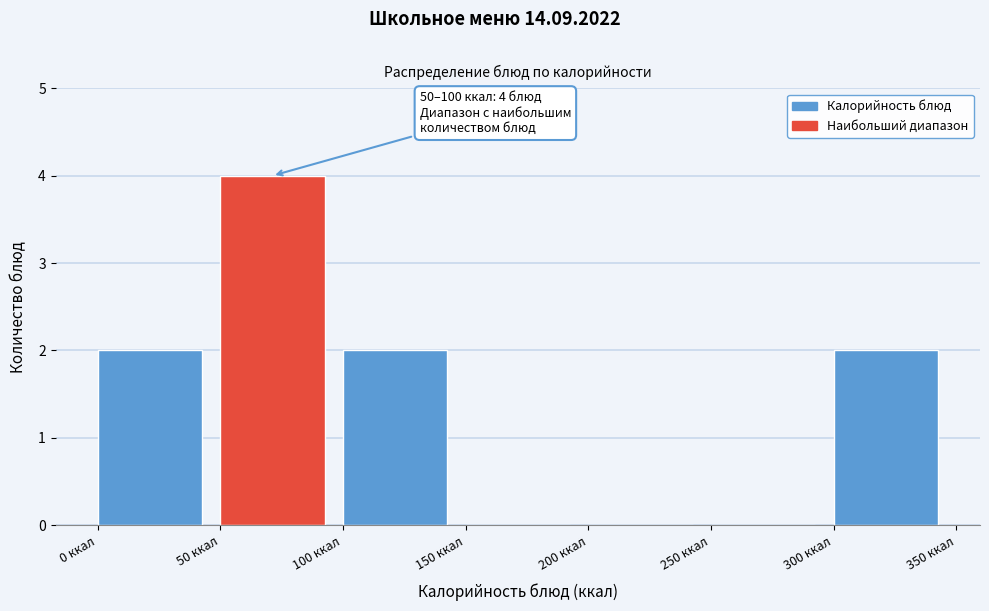

Which range on the x-axis has the tallest bar?

50 to 100